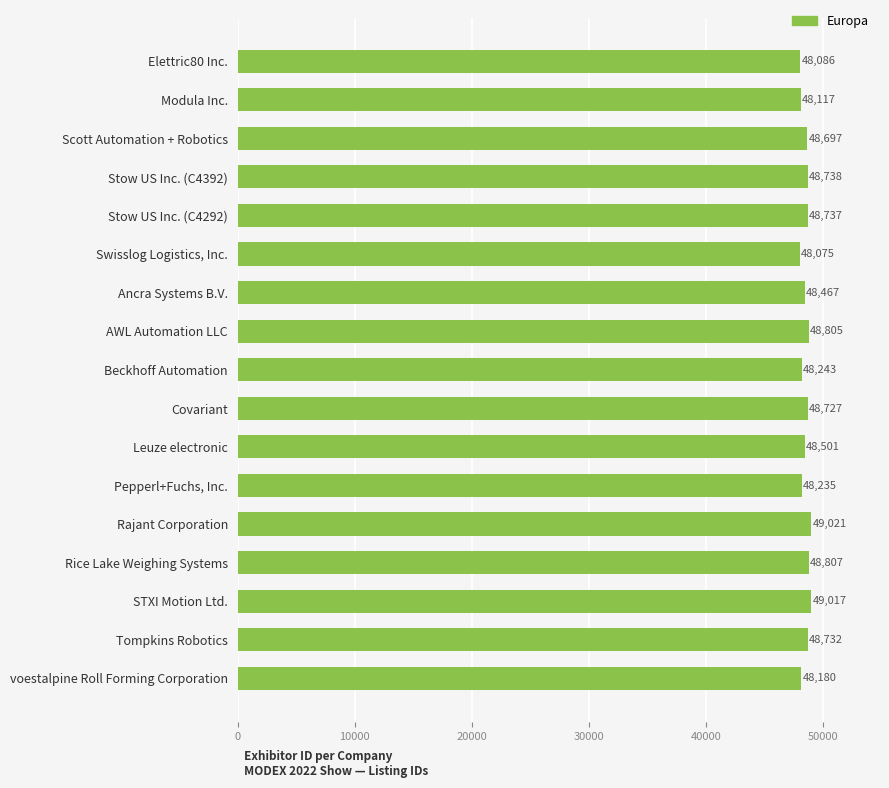

Is it true that the value at Stow US Inc. (C4392) is 84755?

False